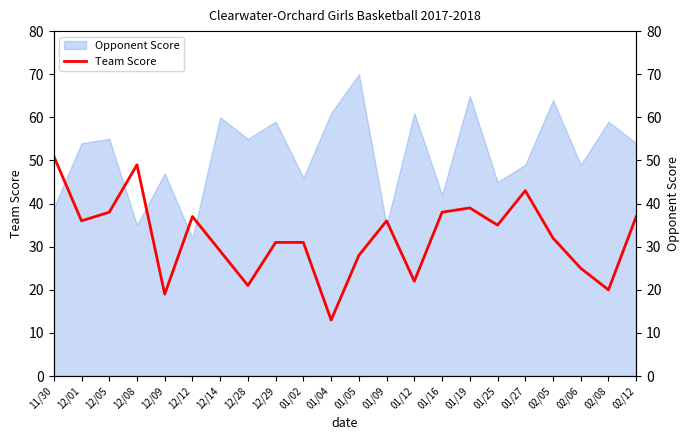

Reading left to right, transcribe all the data shown in this chart.

51	36	38	49	19	37	29	21	31	31	13	28	36	22	38	39	35	43	32	25	20	37